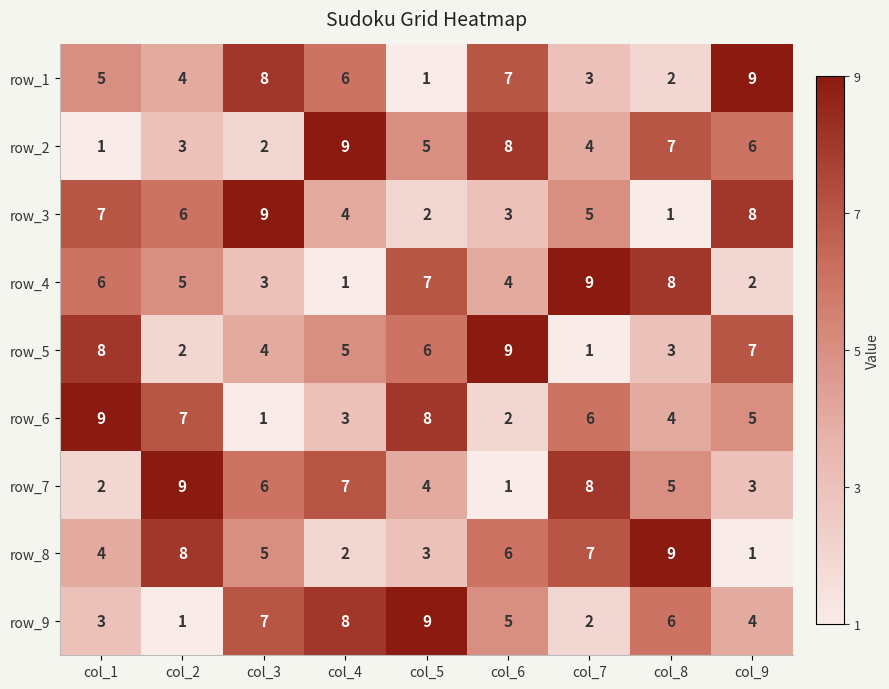

Which category has the lowest value in the row_1 series?

col_5